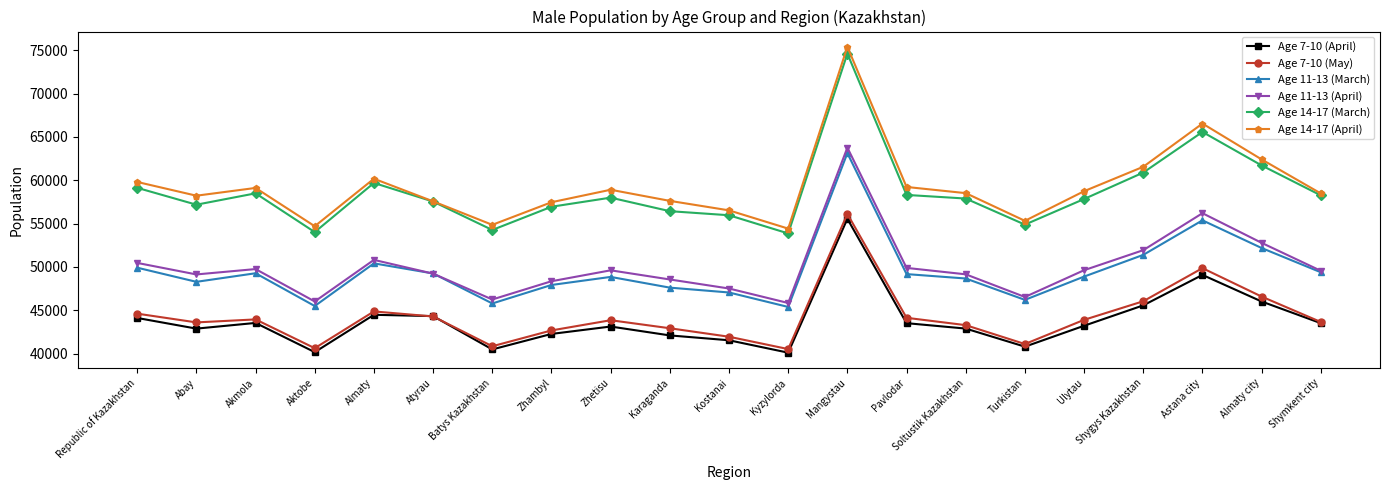

Read the Age 14-17 (April) value at Soltustik Kazakhstan.

58513